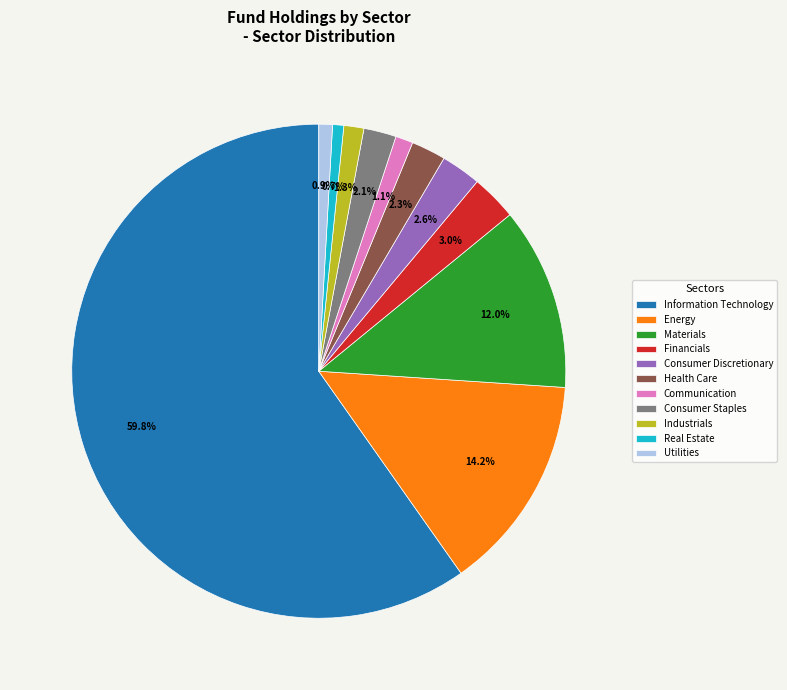

Does Real Estate represent more than half of the total?

No